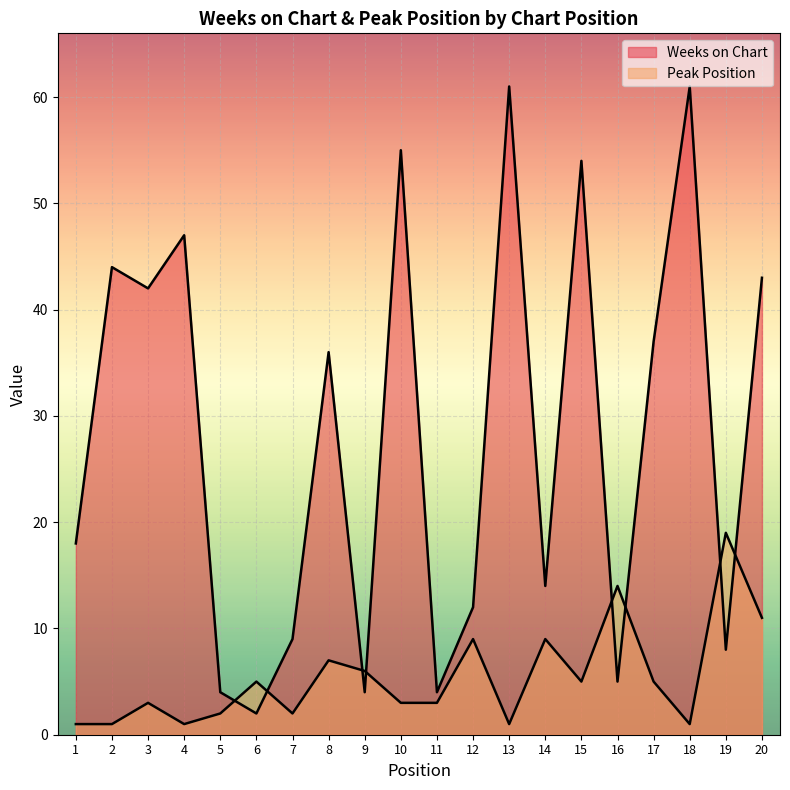

Does the chart display data point markers on the line(s)?

No